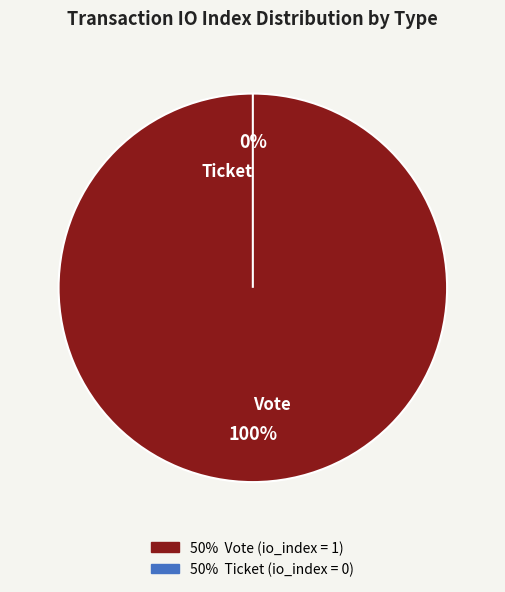

Which category has the smallest portion of the pie?

Ticket (io_index=0)